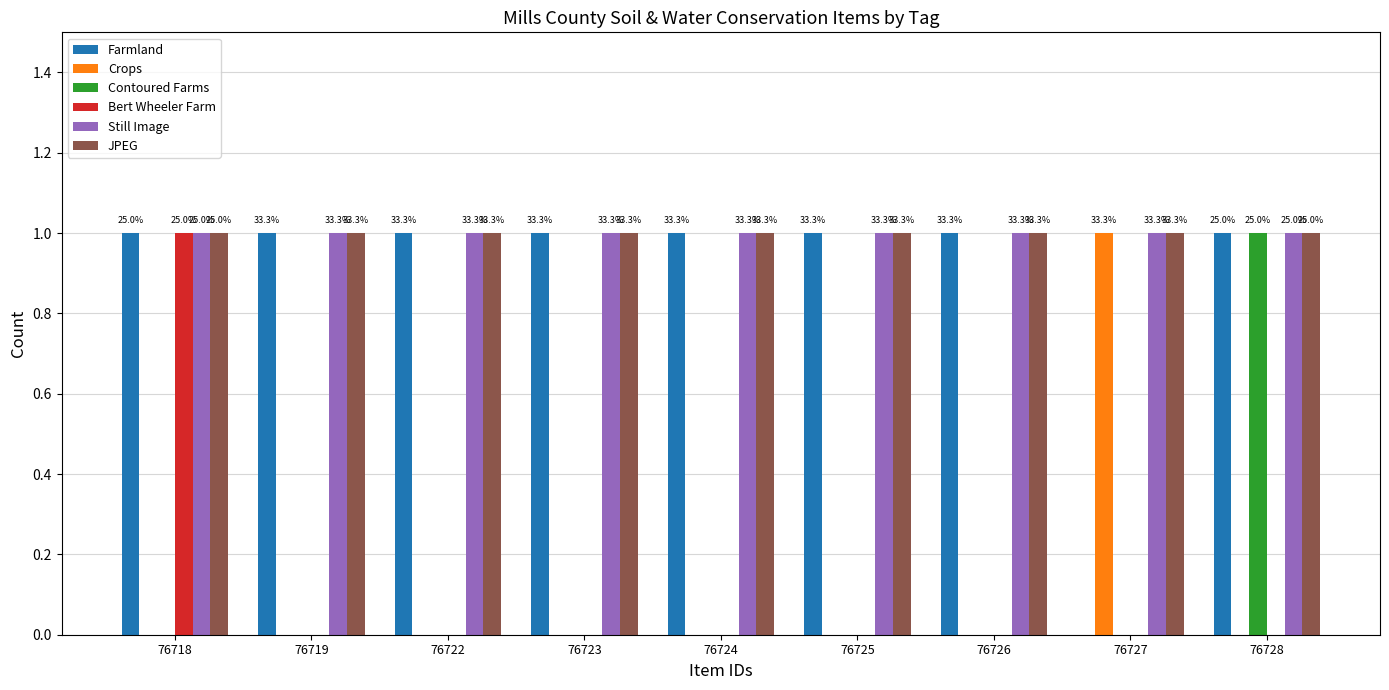

How many groups of bars are there?

9